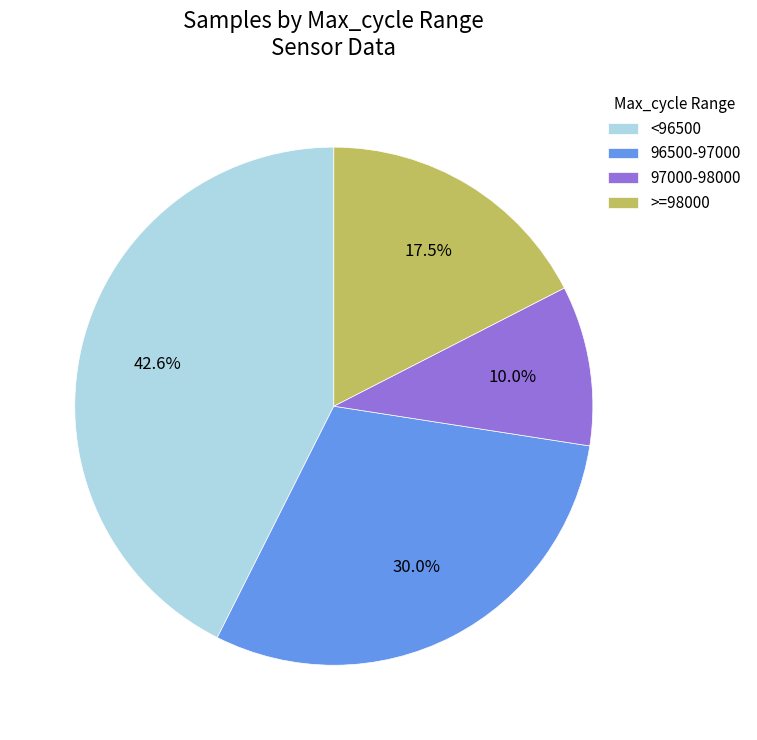

Which slice is the smallest?

97000-98000